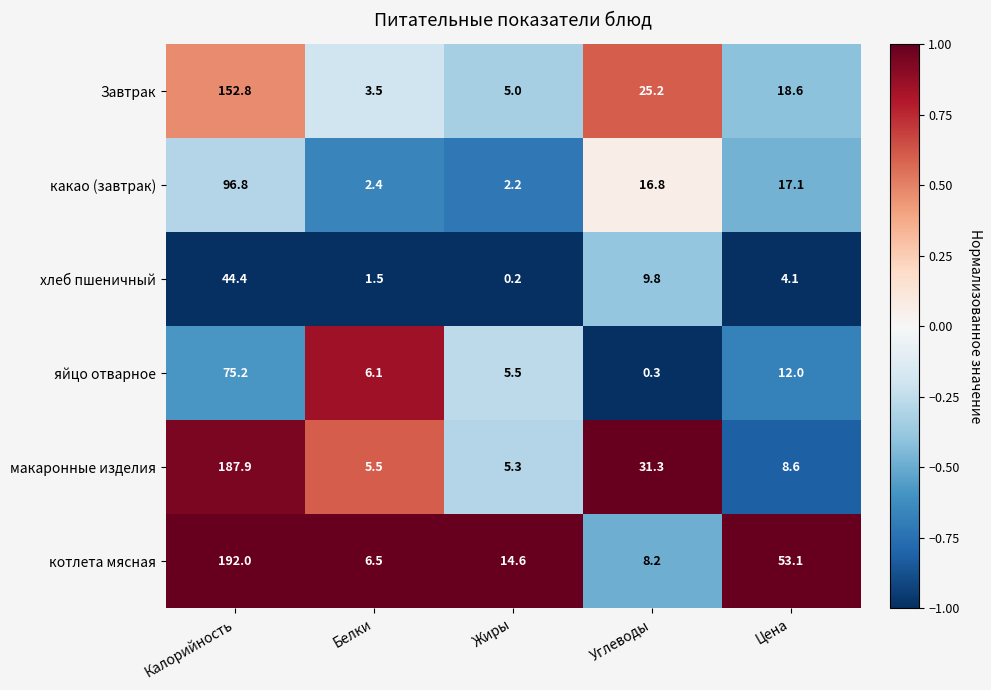

List the series in order of their peak value, highest first.

котлета мясная, макаронные изделия, Завтрак, какао (завтрак), яйцо отварное, хлеб пшеничный